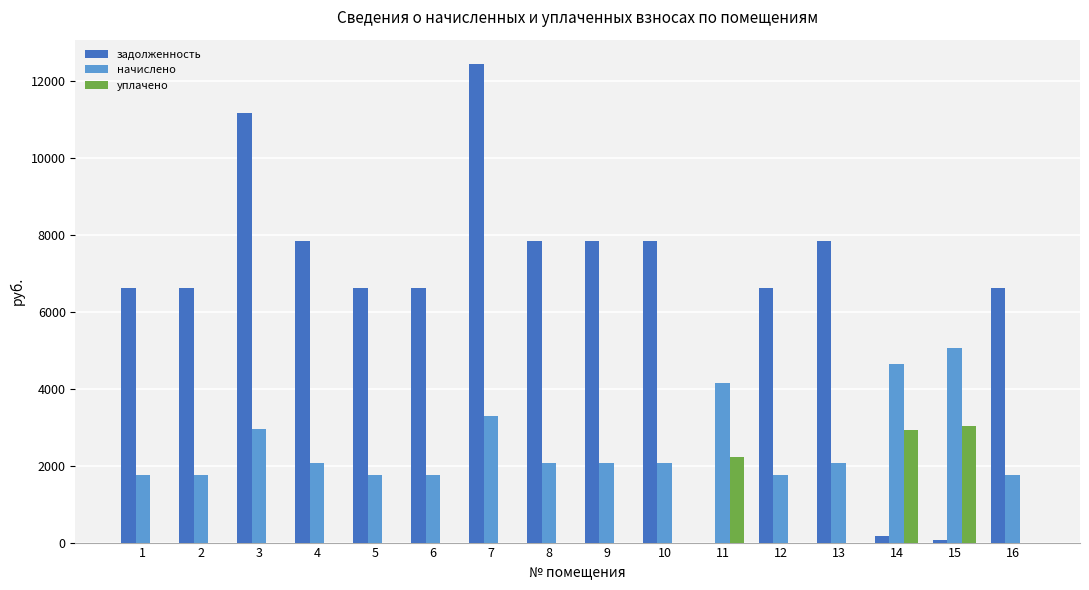

The value of начислено at 13 is 2075.3. True or false?

True